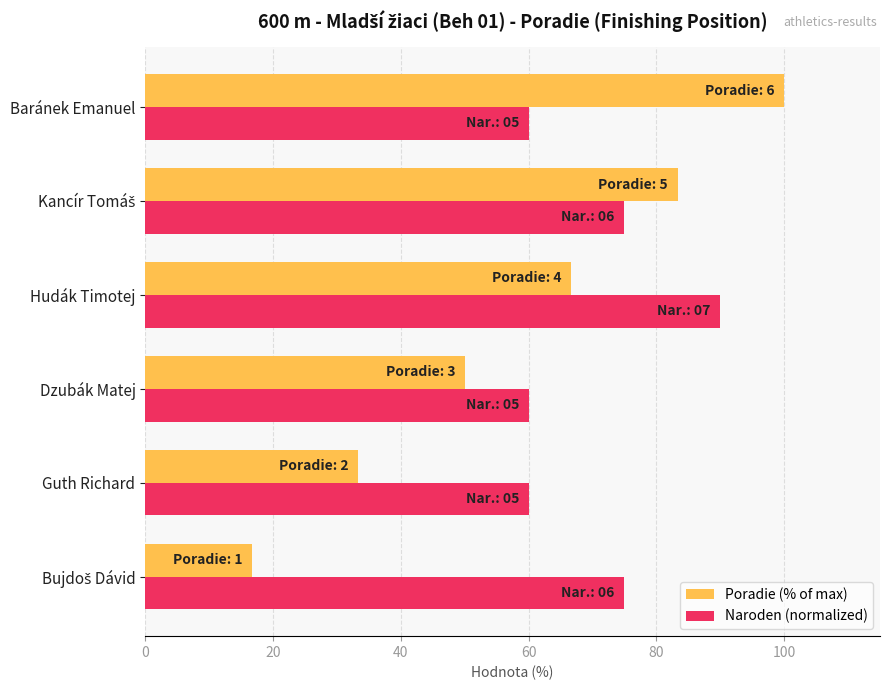

Rank the series by their average value, from highest to lowest.

Naroden (normalized), Poradie (% of max)